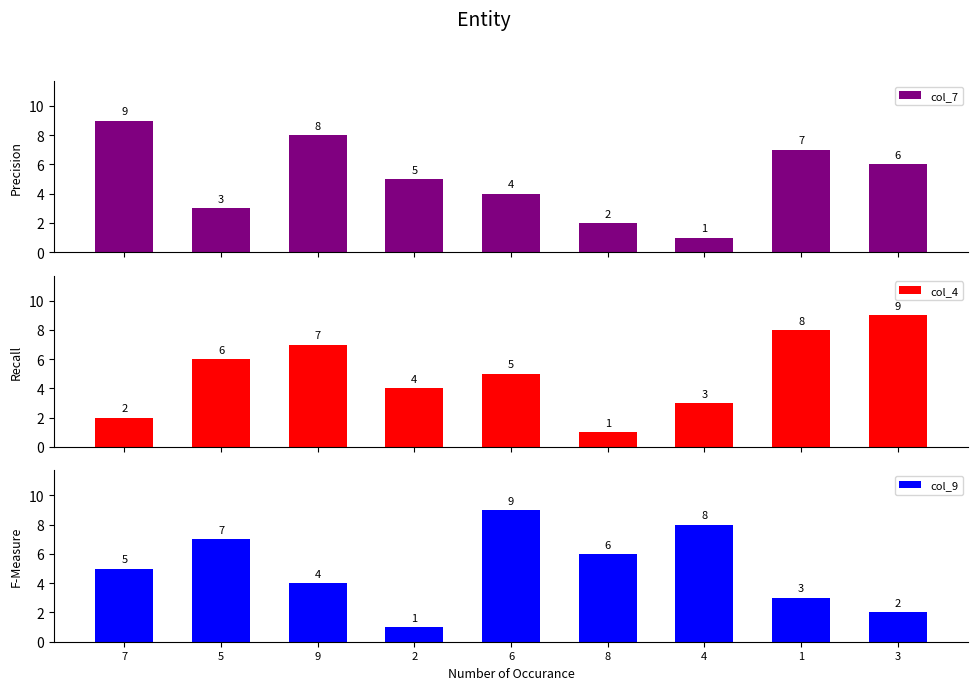

What is the difference between the col_4 values at 7 and 6?

3